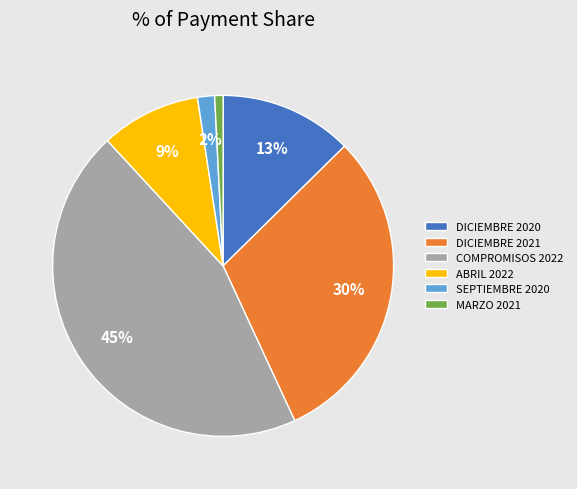

Which has a higher value, DICIEMBRE 2020 or MARZO 2021?

DICIEMBRE 2020